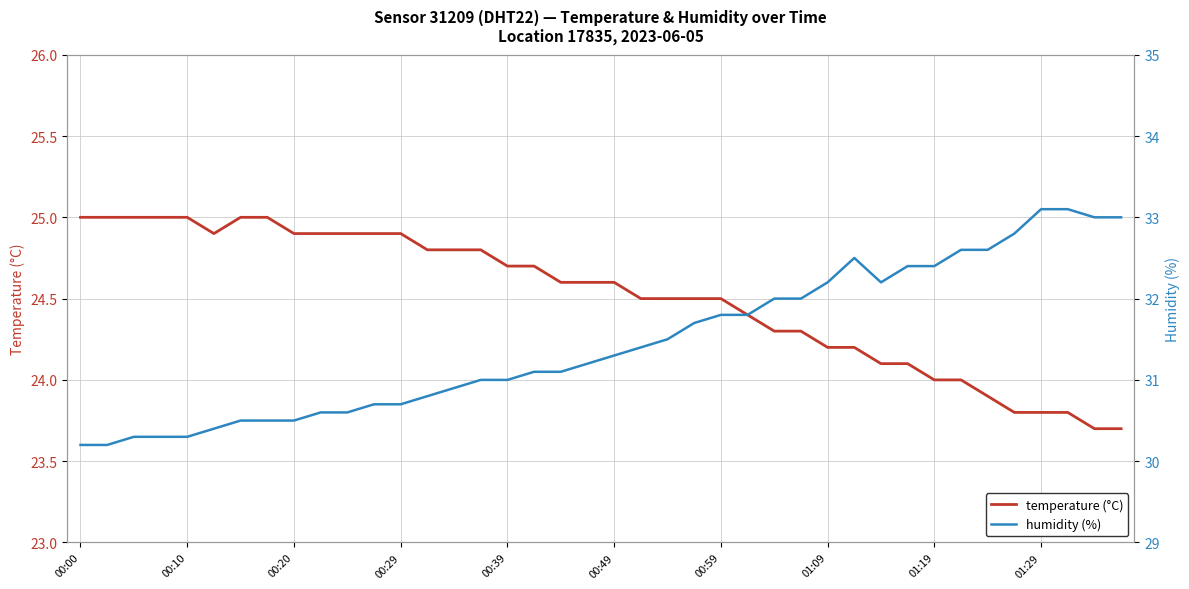

The value of temperature (°C) at 00:00 is 13.0. True or false?

False